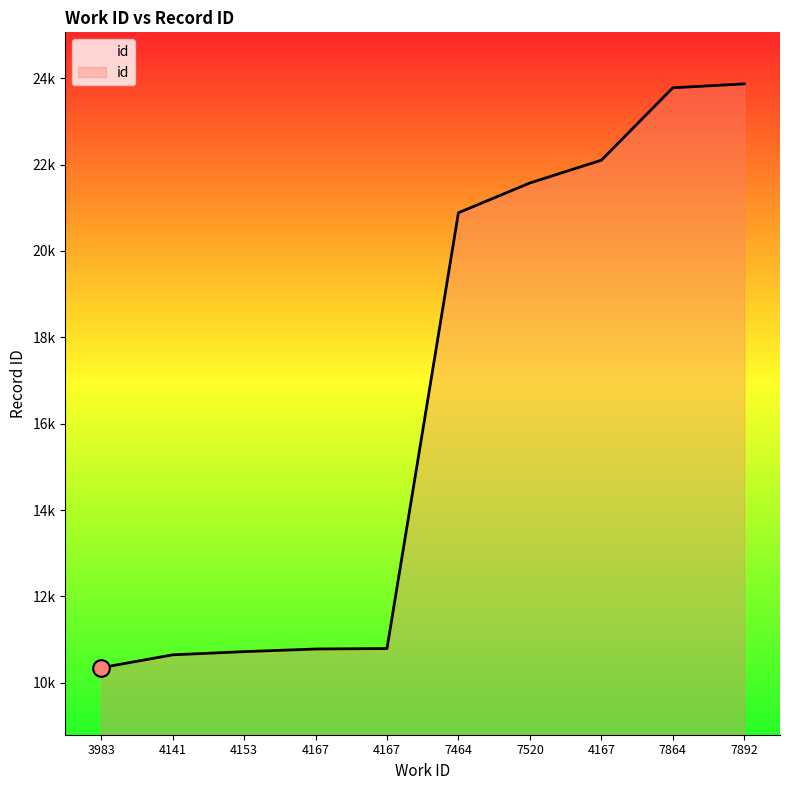

Is it true that the value at 7864 is 23778?

True